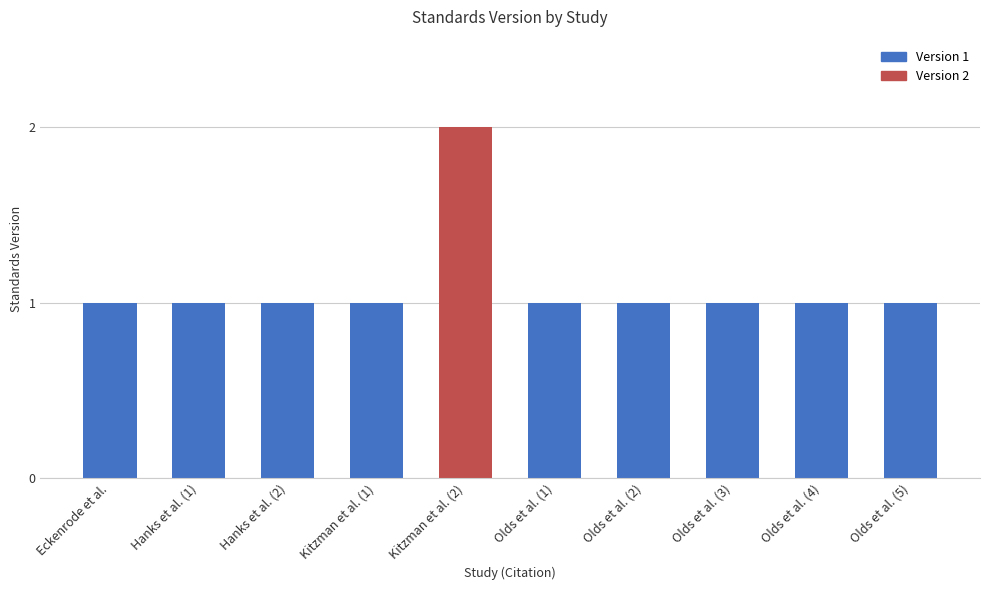

Reading right to left, what are all the values shown in this chart?

1	1	1	1	1	2	1	1	1	1